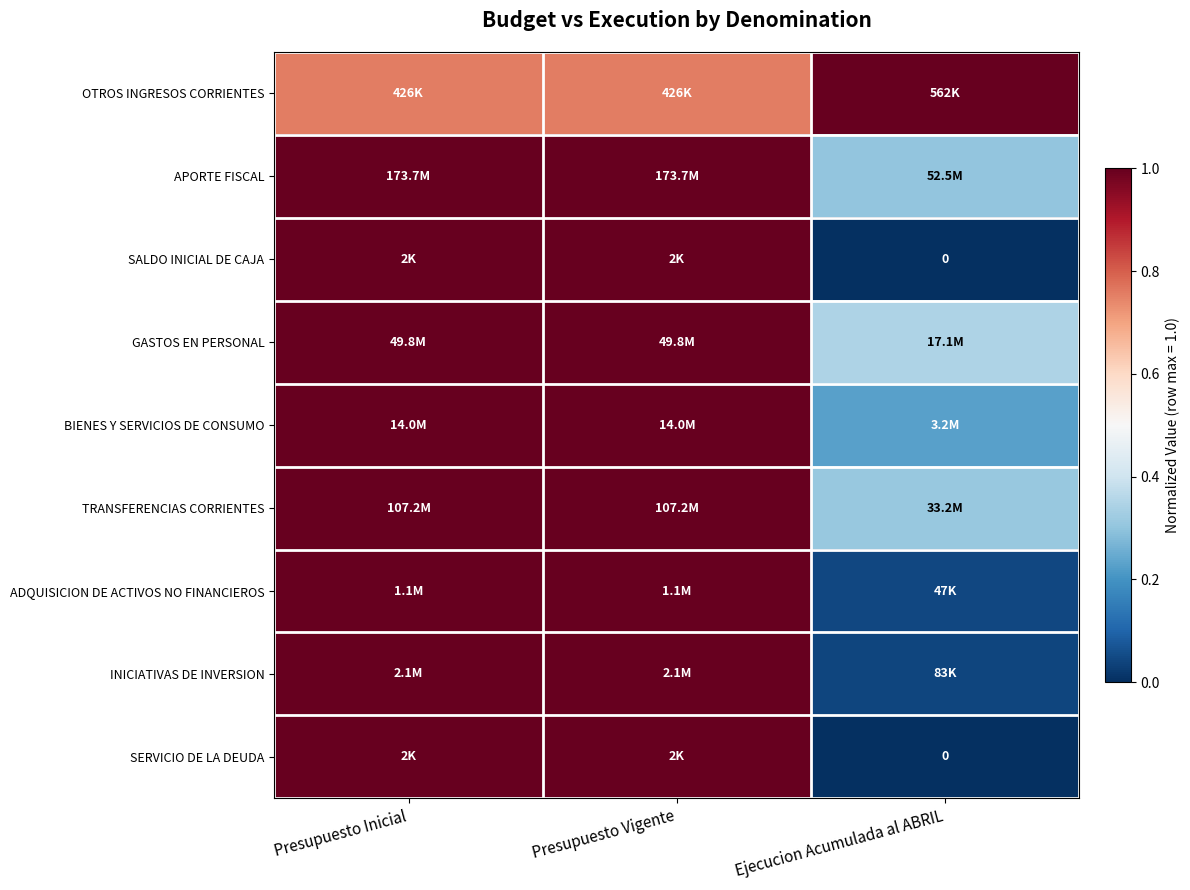

True or false: INICIATIVAS DE INVERSION has a value of 1.0 at Presupuesto Vigente.

True